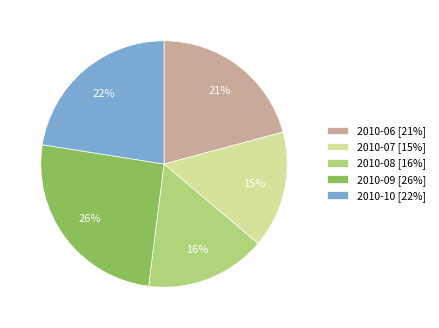

What is the smallest slice in the pie chart?

2010-07